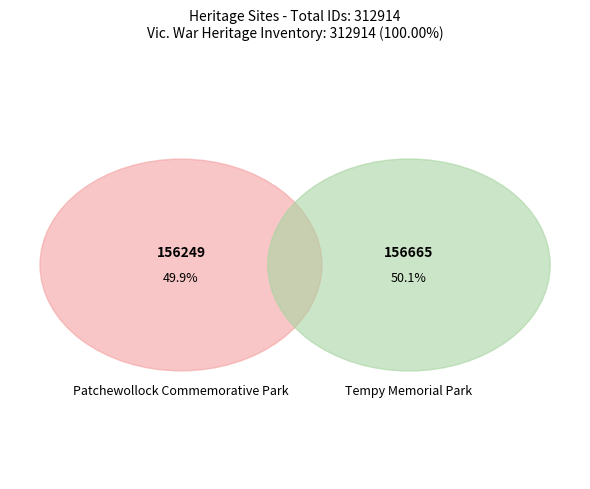

True or false: Tempy Memorial Park accounts for 50% of the total.

True